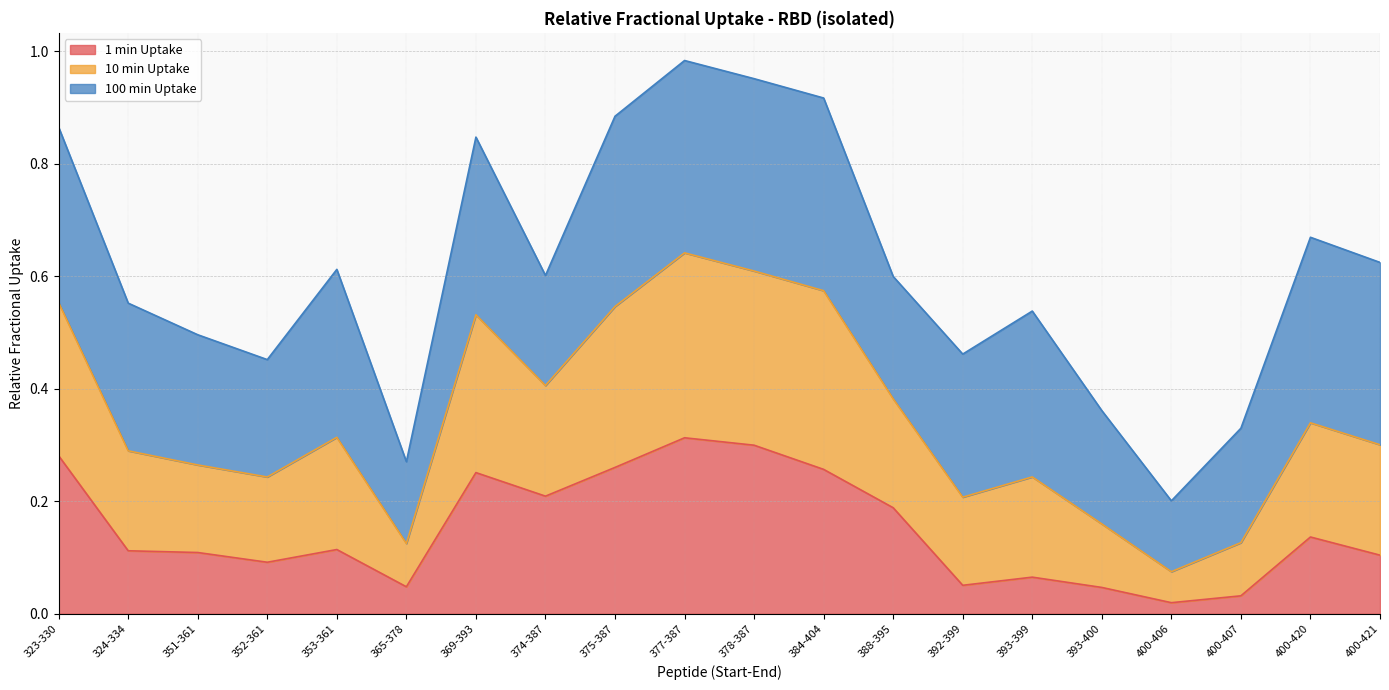

At which category is the sum across all series the highest?

377-387